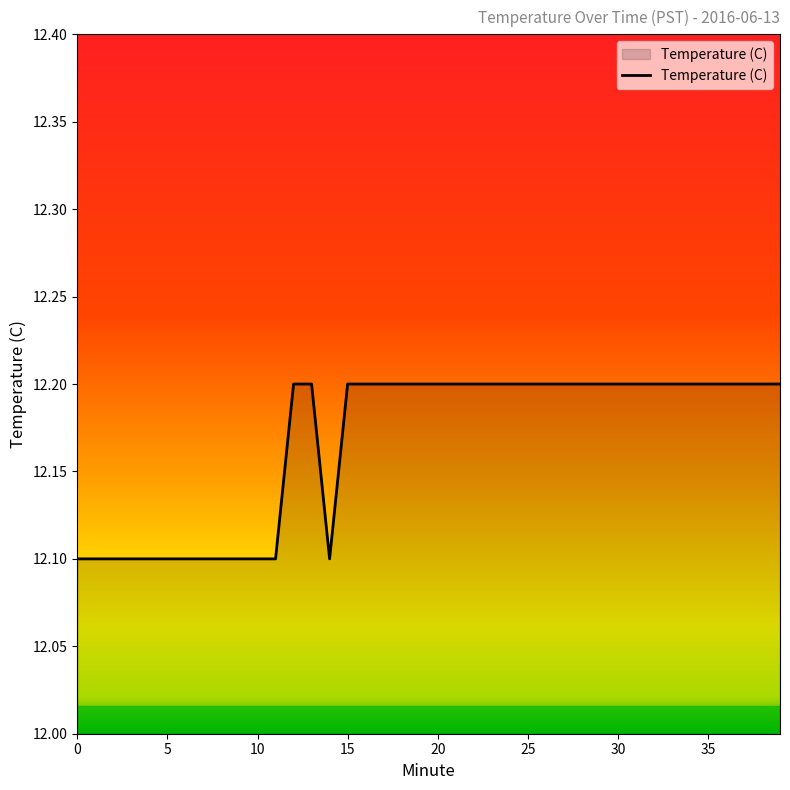

What is the average value?

12.2